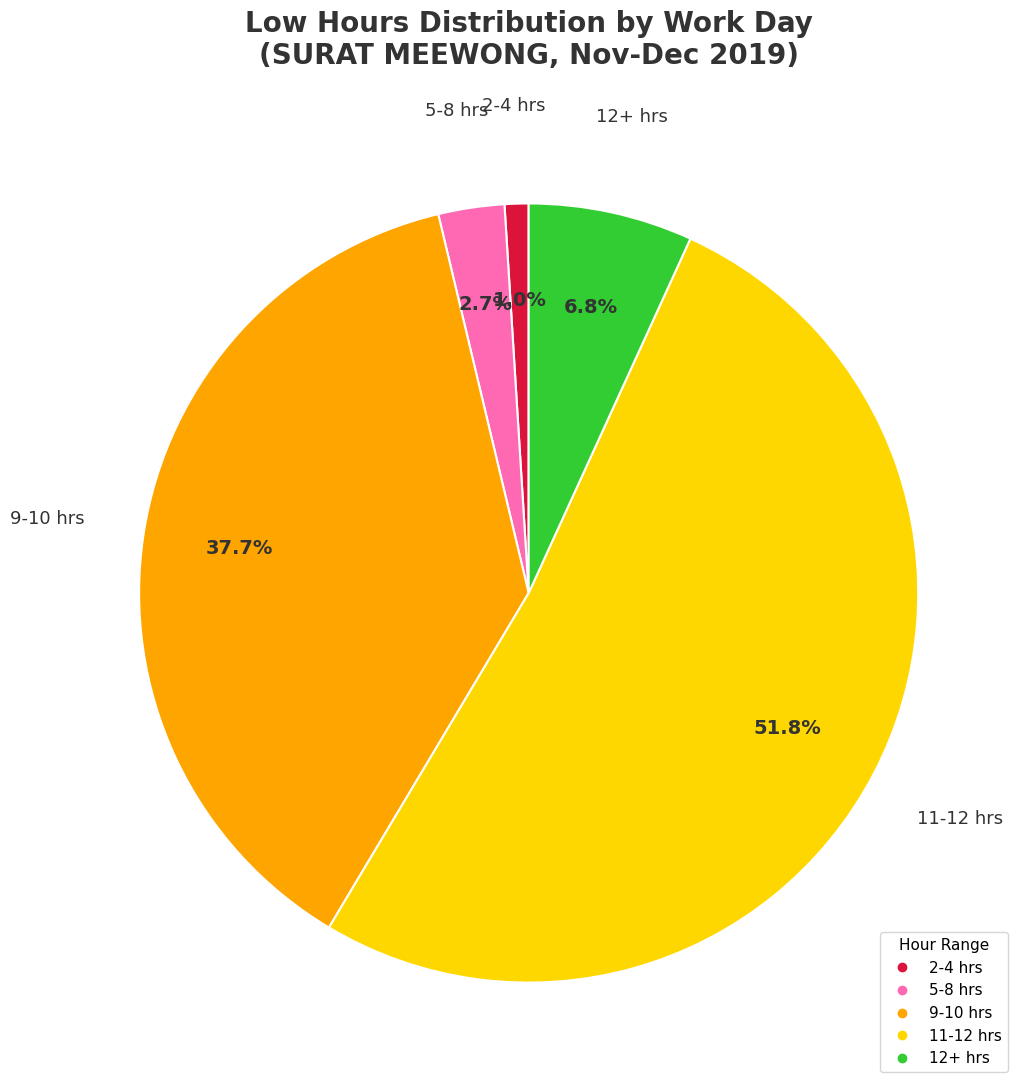

Is there any slice that represents more than half of the pie?

Yes